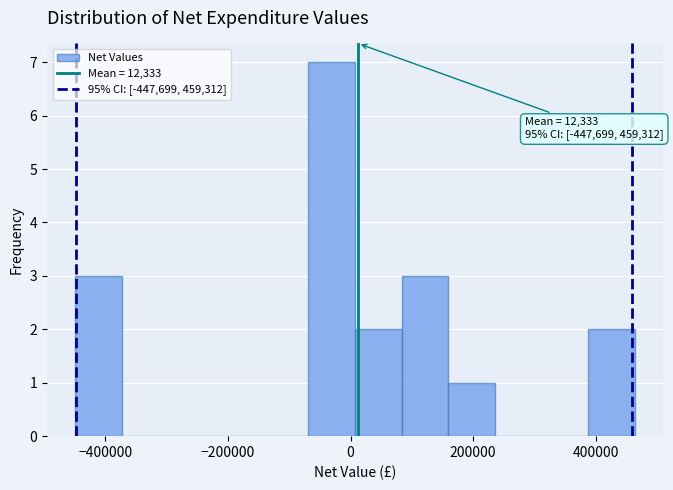

Read against the x-axis, roughly where is the centre of the tallest bar?

-40000